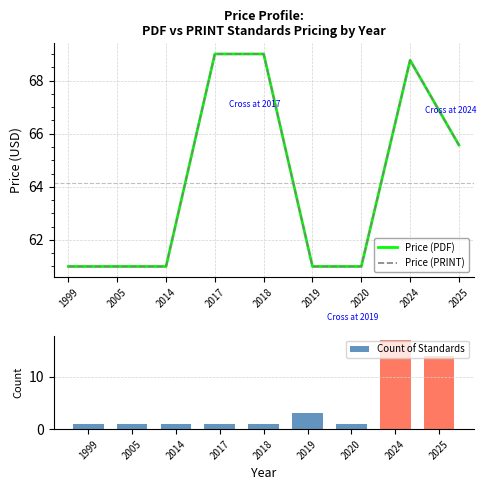

What is the smallest value displayed?

1.0